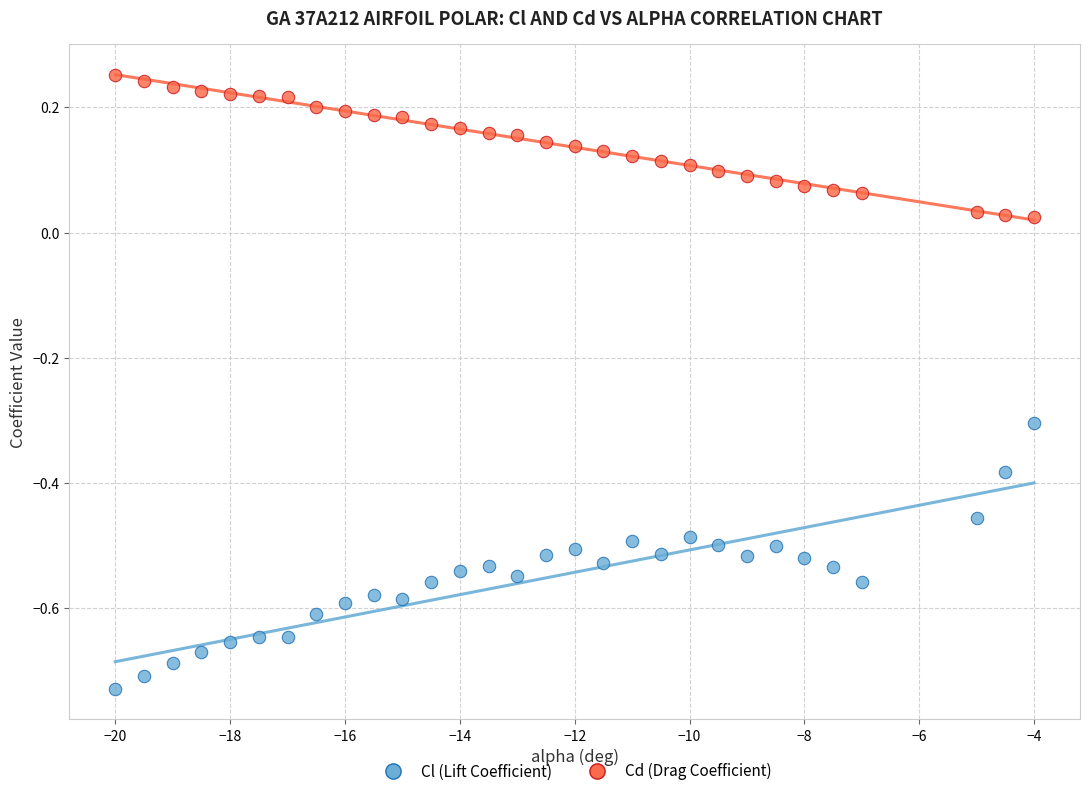

Which series contains the highest Y value?

Cd (Drag Coefficient)